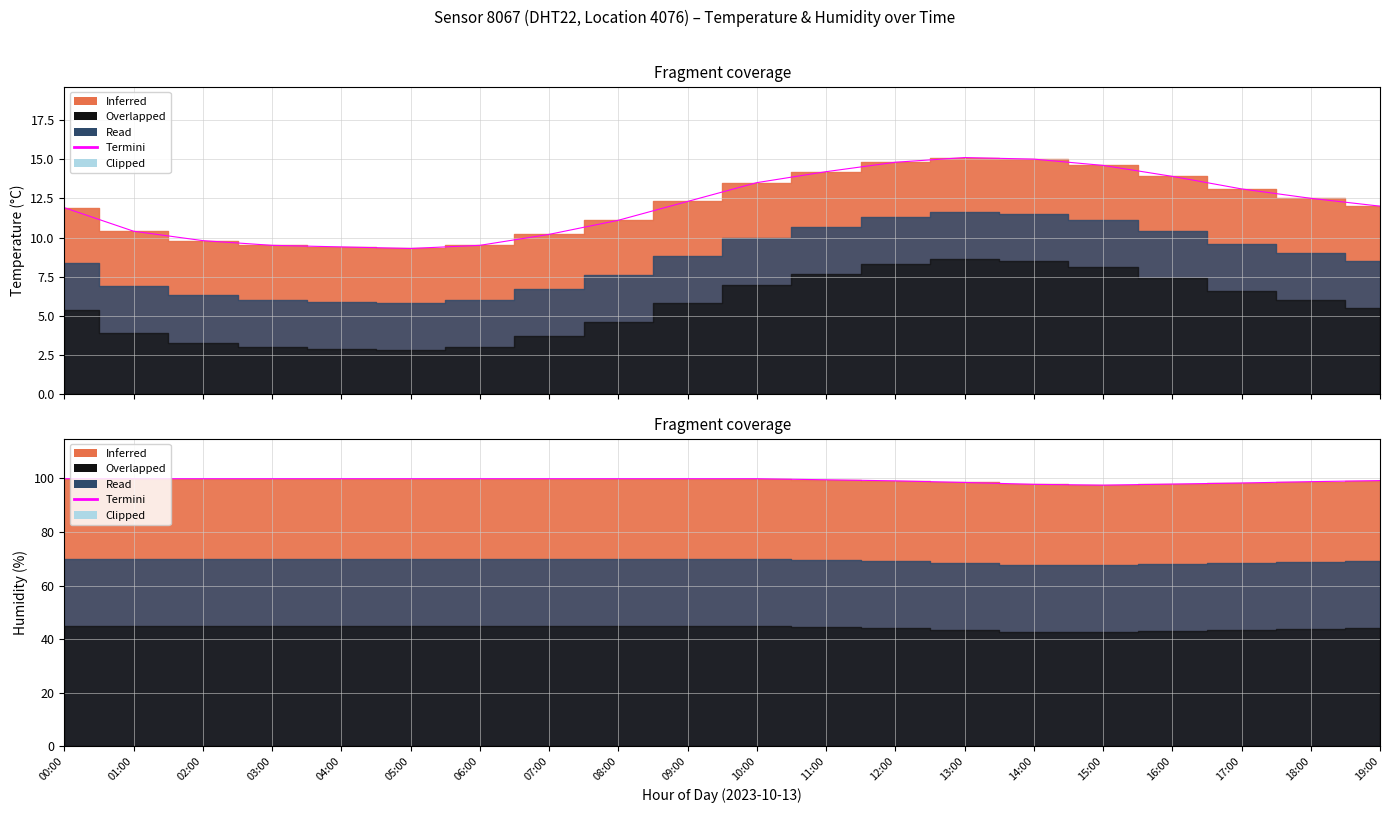

True or false: humidity has a value of 97.5 at 15:00.

True